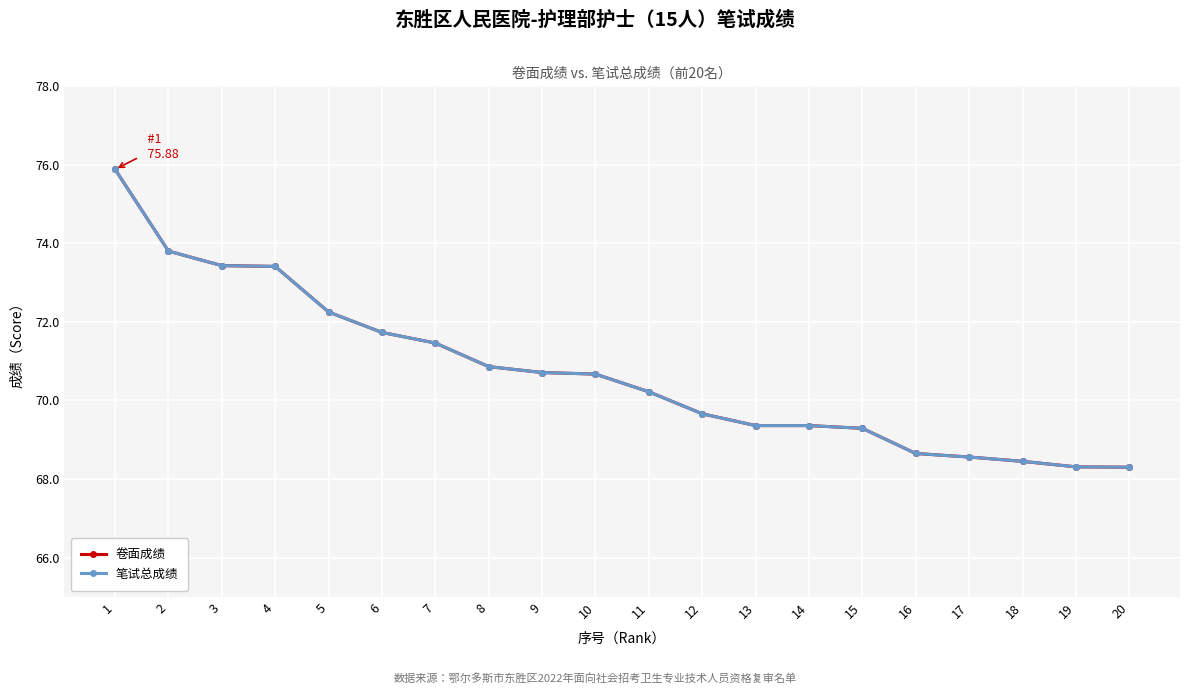

Is this an area chart (filled region under the line)?

No